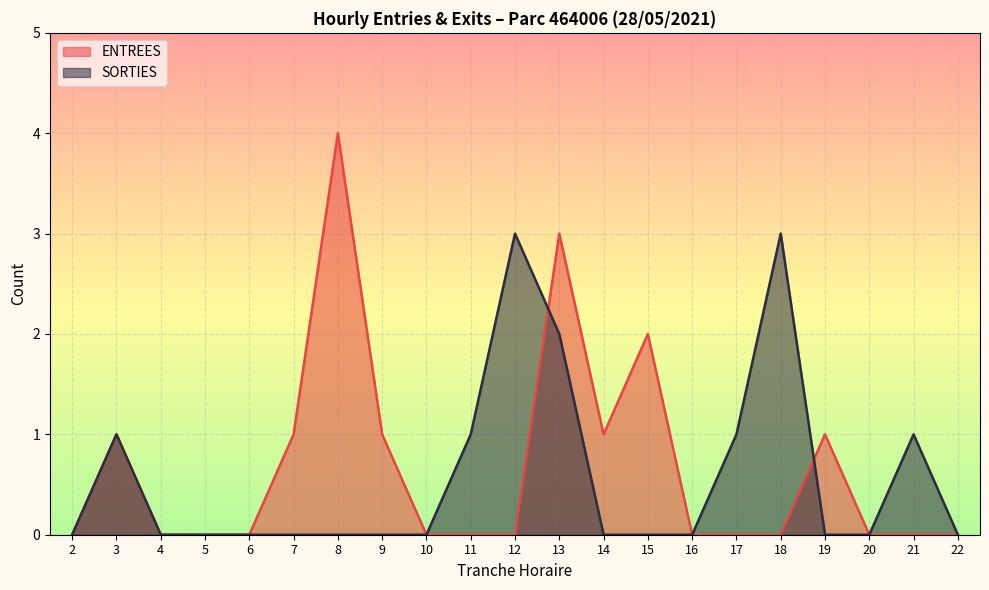

What is the difference between the maximum and minimum values in the ENTREES series?

4